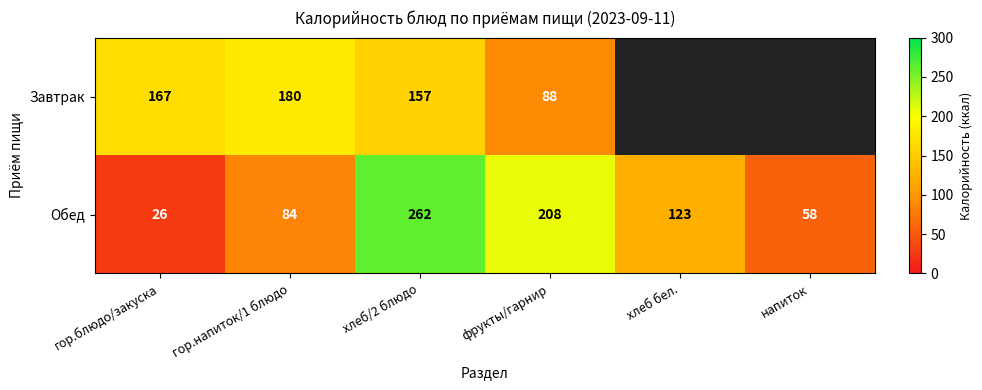

Which has a higher value, хлеб бел. or хлеб/2 блюдо?

хлеб/2 блюдо